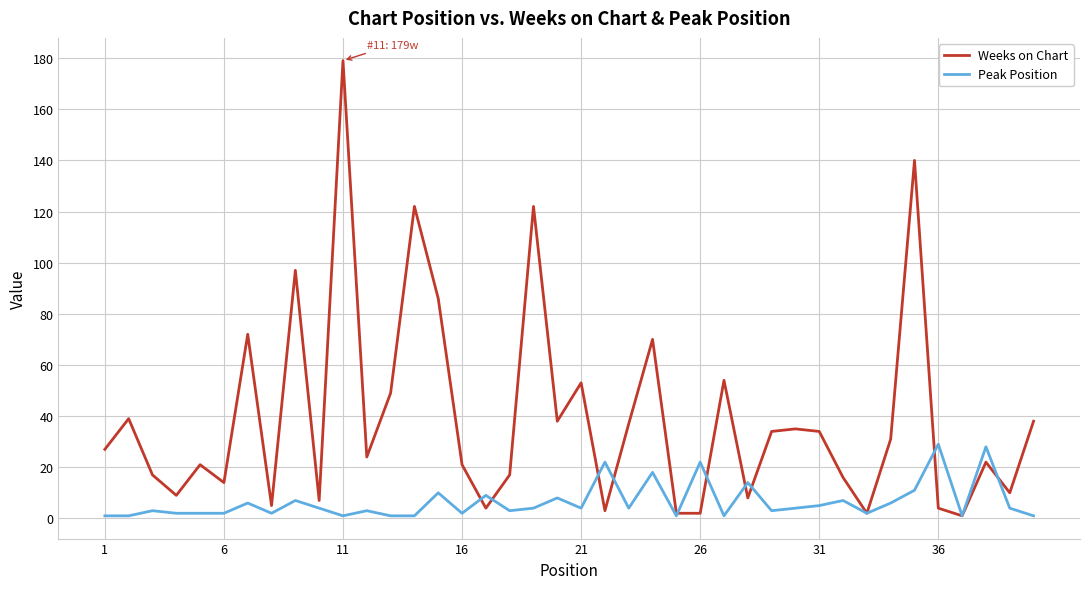

Count the number of data series in this chart.

2